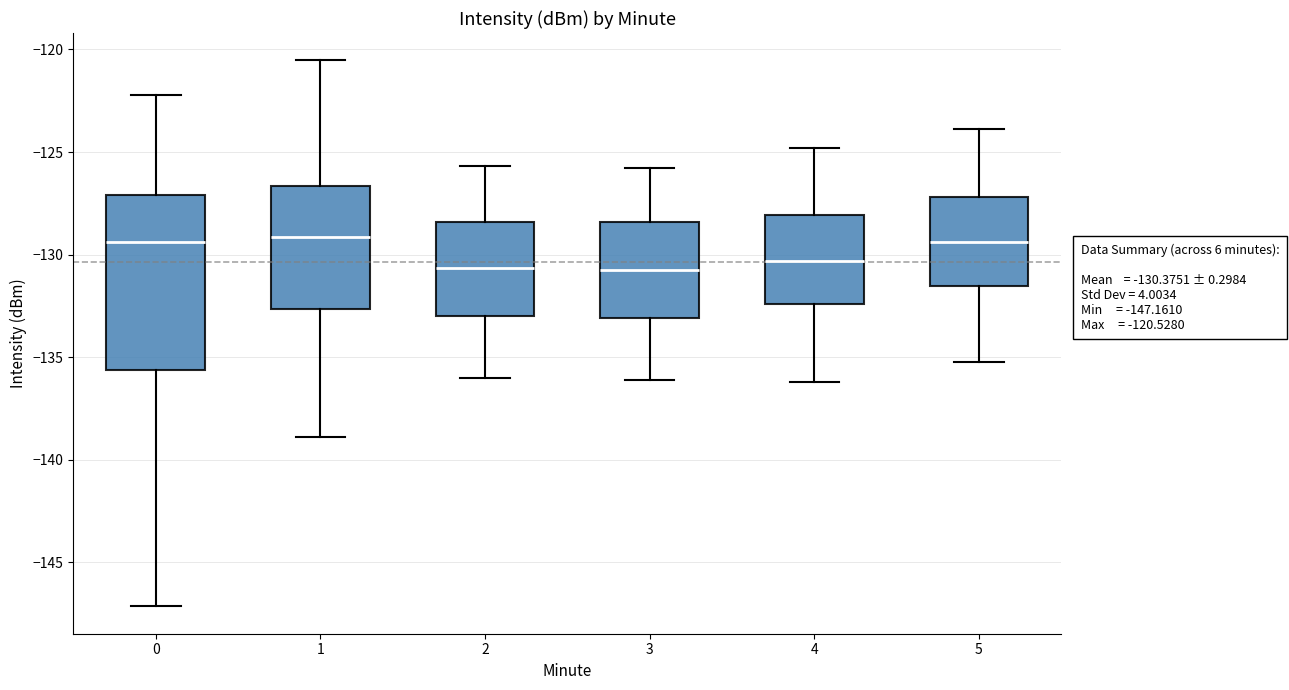

Comparing the boxes themselves (not the whiskers), which one is the tallest?

0